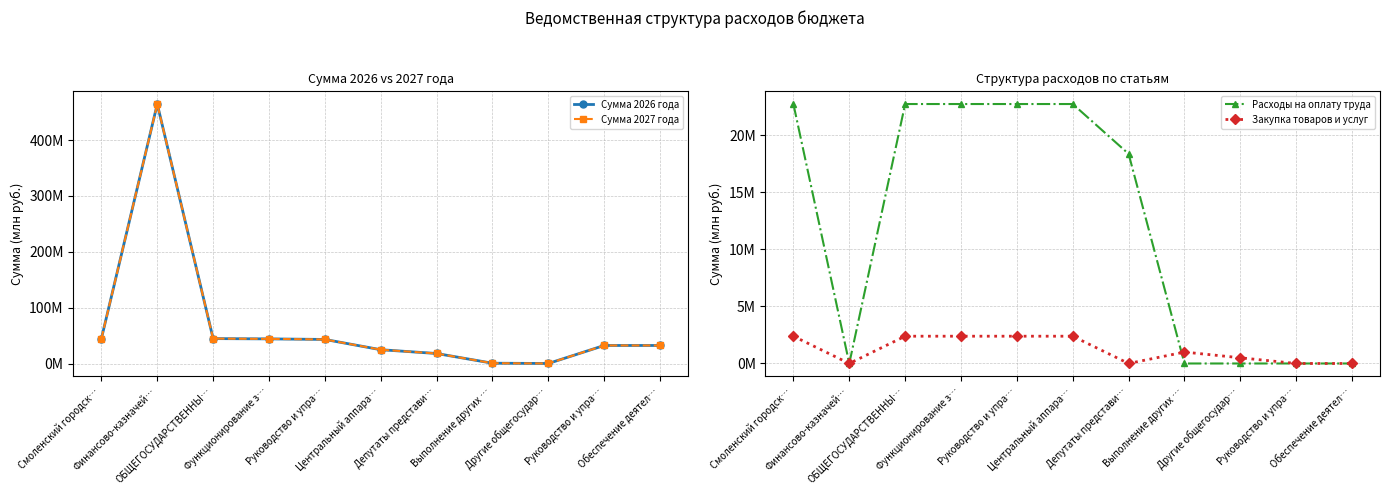

Which series has the largest total across all categories?

Сумма 2026 года